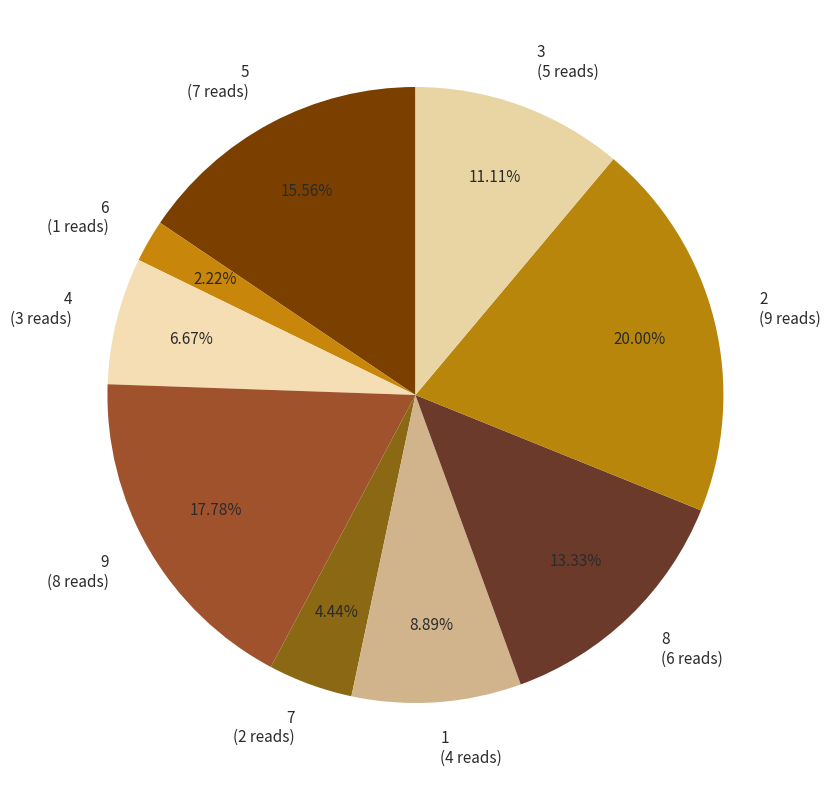

Which category has the smallest portion of the pie?

6